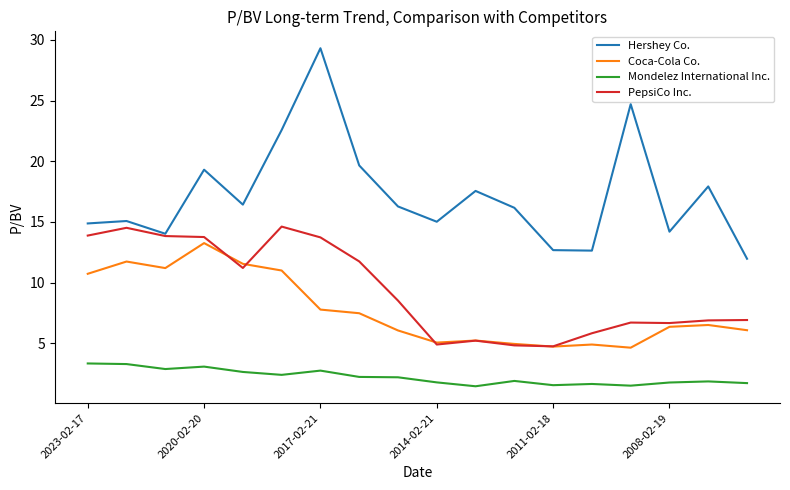

True or false: PepsiCo Inc. and Mondelez International Inc. intersect in this chart.

False